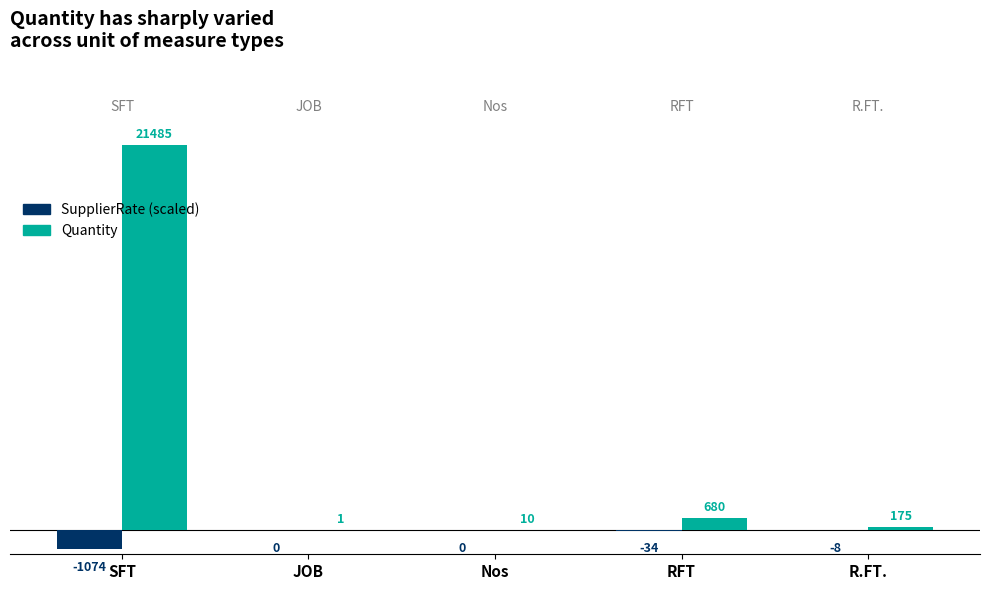

How many distinct data groups are displayed?

2